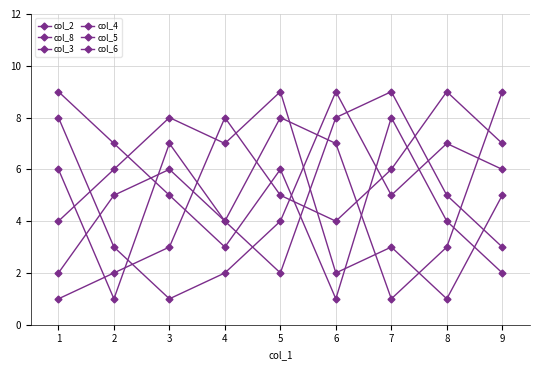

Between which two adjacent categories do col_2 and col_6 first intersect?

3 and 4